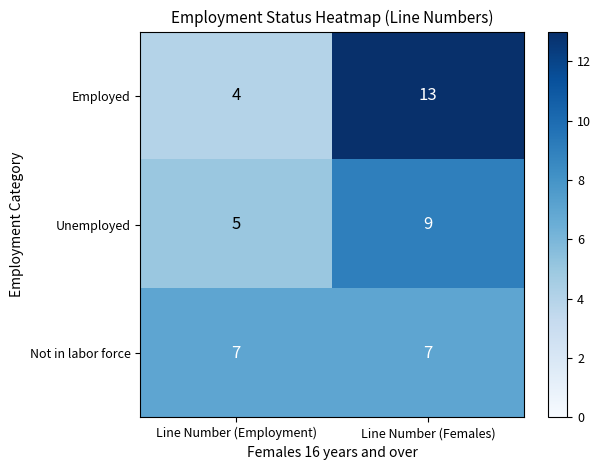

The Not in labor force series shows 3 at Line Number (Females). True or false?

False